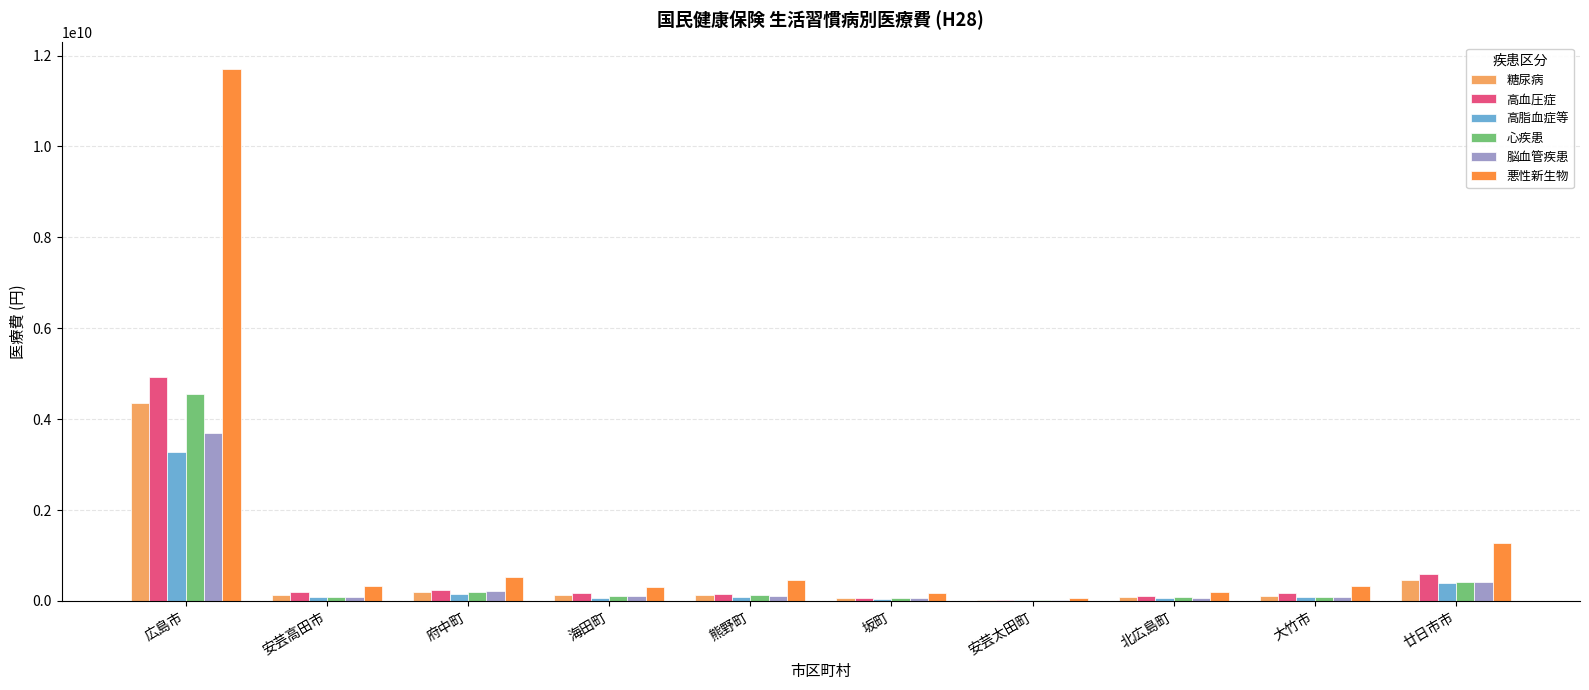

What are all the series names shown in the legend?

糖尿病, 高血圧症, 高脂血症等, 心疾患, 脳血管疾患, 悪性新生物